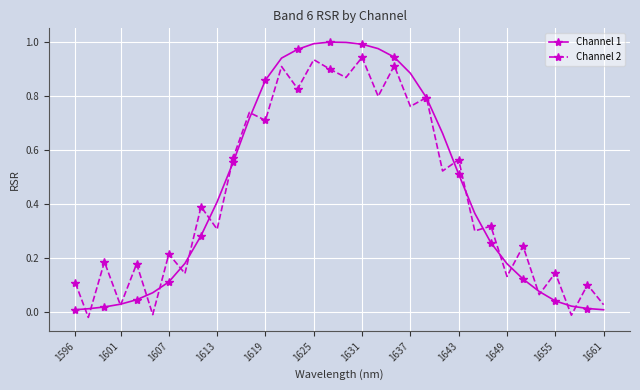

Which series has the widest spread of values?

Channel 1